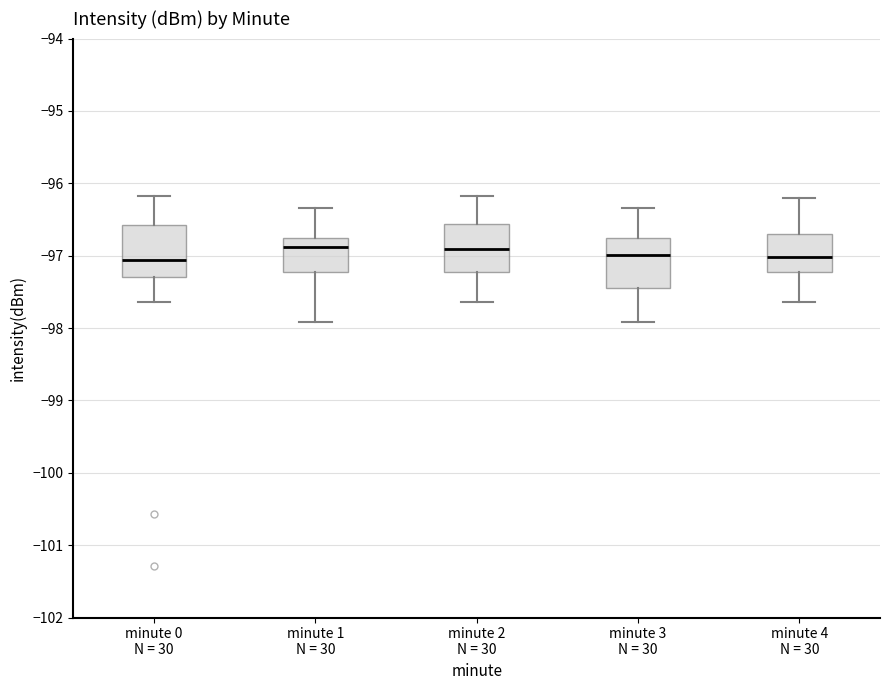

Reading left to right, read every box against the y-axis: the position of its median line, the range the box covers, and the ends of its whiskers. The values are not printed on the chart, so give them approximately, as read against the axis.

minute 0 N = 30: median -97.1, box -97.3 to -96.6, whiskers -97.6 to -96.2
minute 1 N = 30: median -96.9, box -97.2 to -96.8, whiskers -97.9 to -96.3
minute 2 N = 30: median -96.9, box -97.2 to -96.6, whiskers -97.6 to -96.2
minute 3 N = 30: median -97.0, box -97.4 to -96.8, whiskers -97.9 to -96.3
minute 4 N = 30: median -97.0, box -97.2 to -96.7, whiskers -97.6 to -96.2